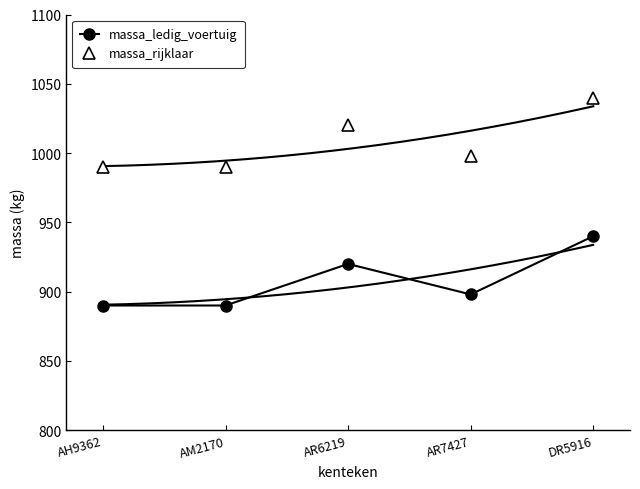

What is the spread (max minus min) of values at AM2170?

100